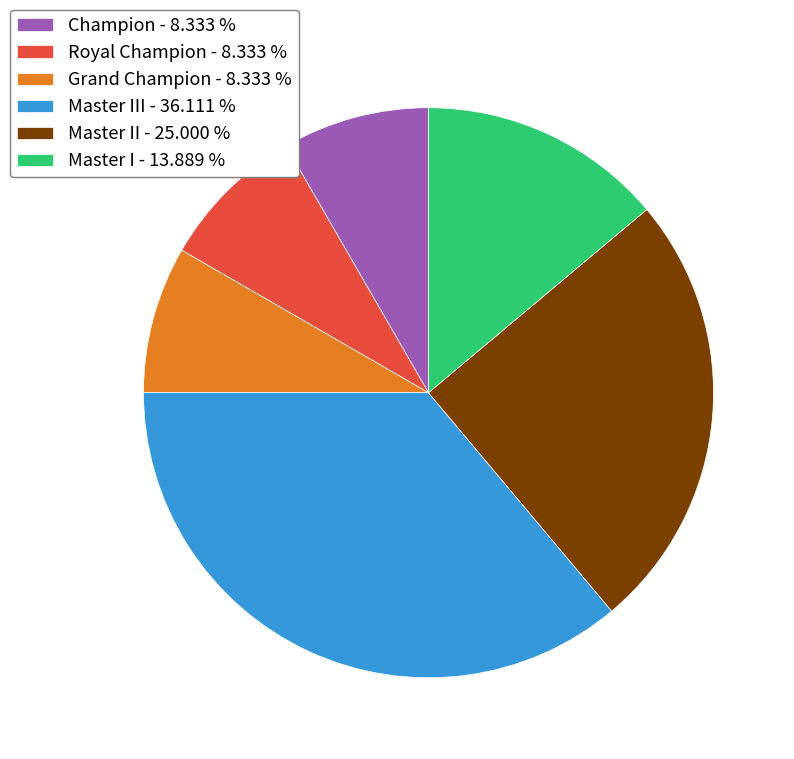

Do Grand Champion - 8.333 % and Royal Champion - 8.333 % together represent more than half of the pie?

No